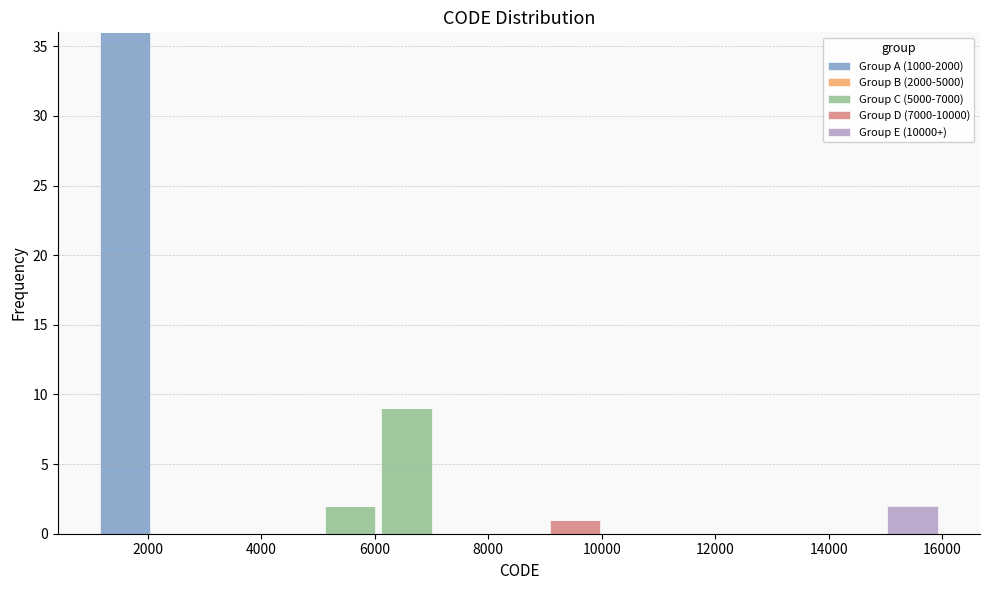

Reading left to right, transcribe this chart: for each stacked bar, give the range it covers on the x-axis and its total height. Neither the bar edges nor the heights are printed on the chart, so give them approximately, as read against the axes.

1200 to 2000: 36
2000 to 3000: 0
3000 to 4000: 0
4000 to 5000: 0
5000 to 6000: 2
6000 to 7000: 9
7000 to 8000: 0
8000 to 9000: 0
9000 to 10000: 1
10000 to 11000: 0
11000 to 12000: 0
12000 to 13000: 0
13000 to 14000: 0
14000 to 15000: 0
15000 to 16000: 2